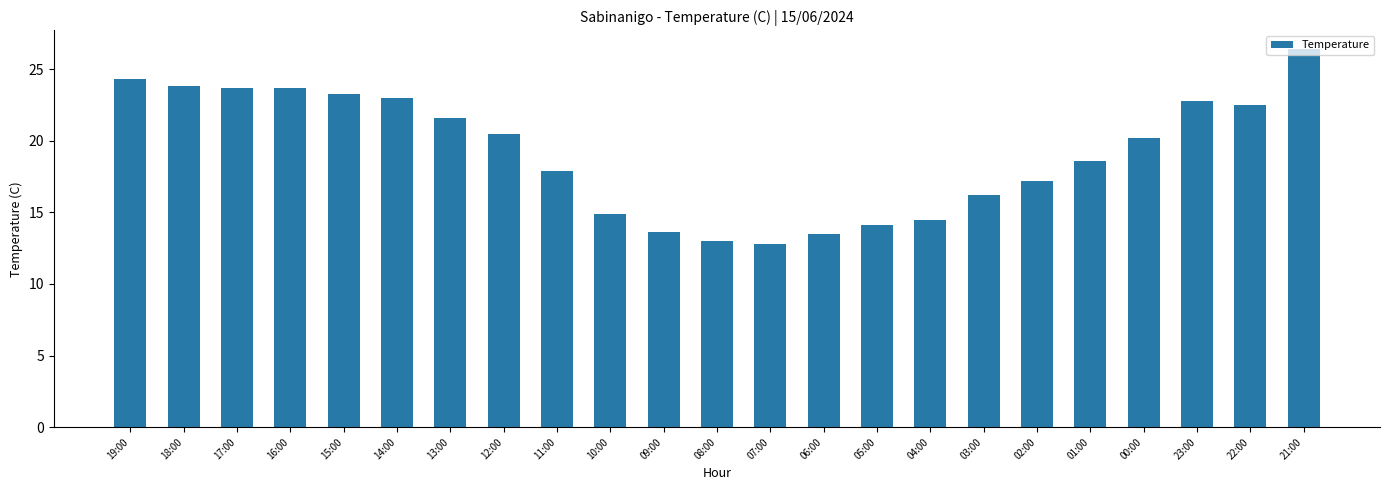

What is the maximum value shown in the chart?

26.4